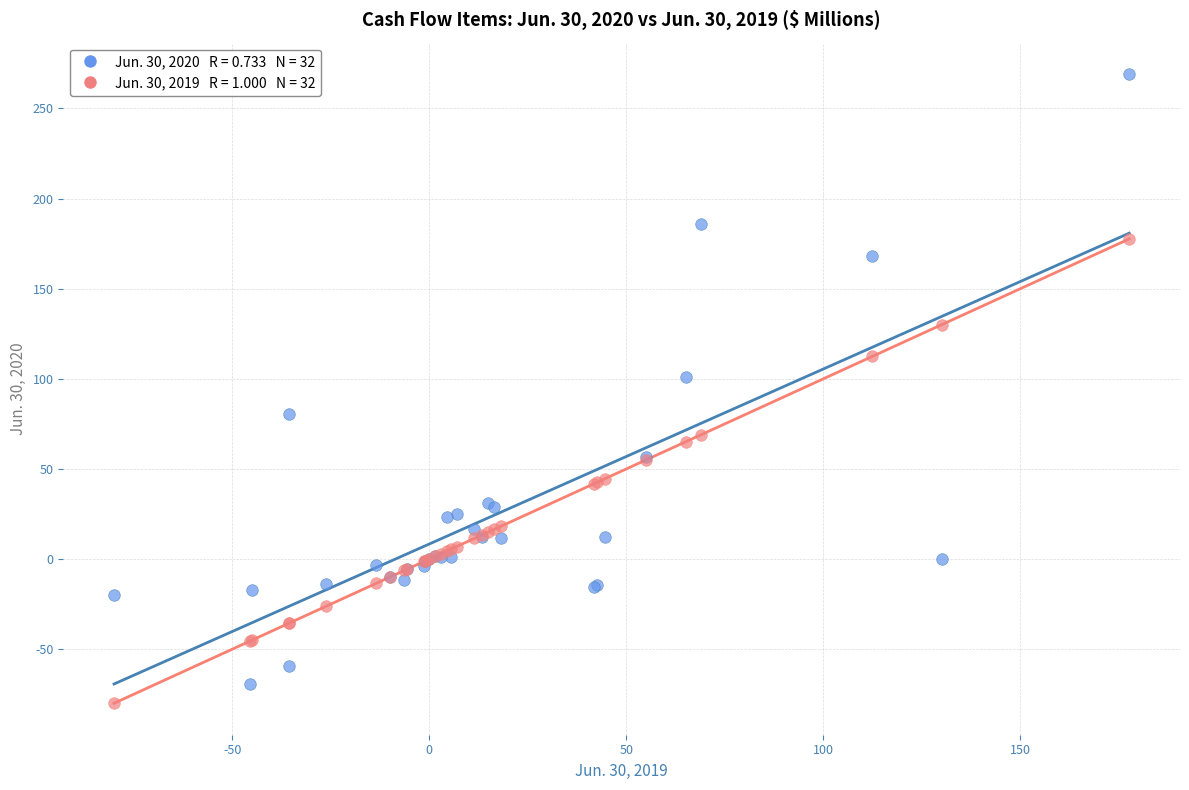

Across all series, what Y value is closest to 94?

101.0